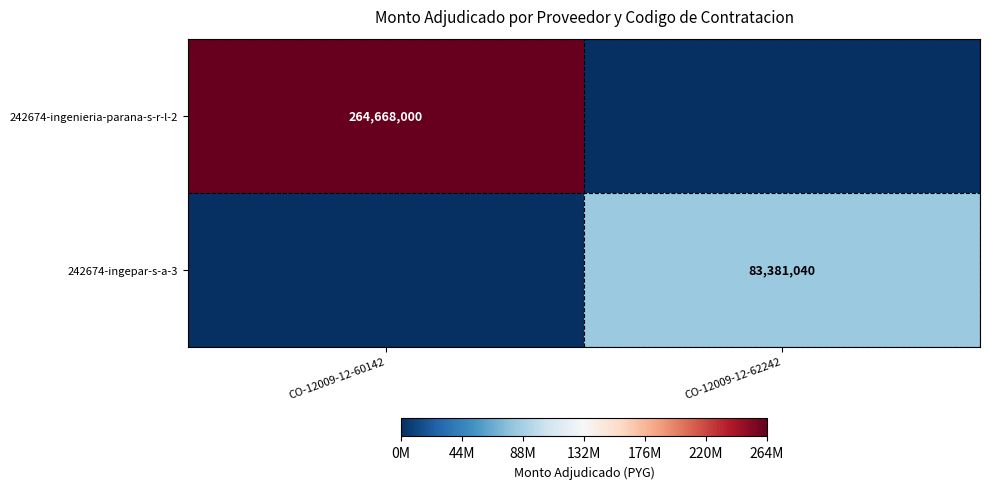

Is the value of 242674-ingepar-s-a-3 at CO-12009-12-62242 greater than the value of 242674-ingenieria-parana-s-r-l-2 at CO-12009-12-60142?

No